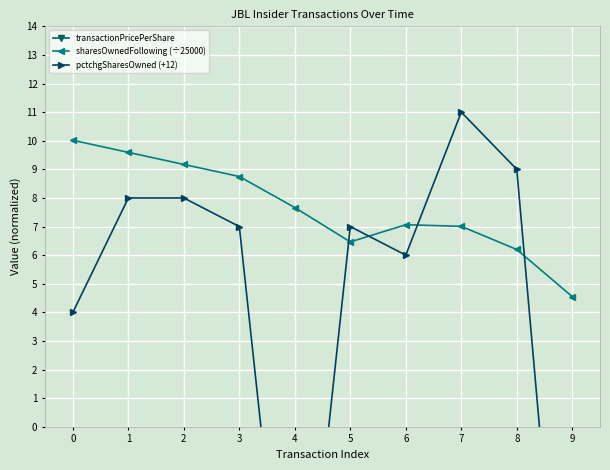

At which label does pctchgSharesOwned (+12) reach its peak?

7